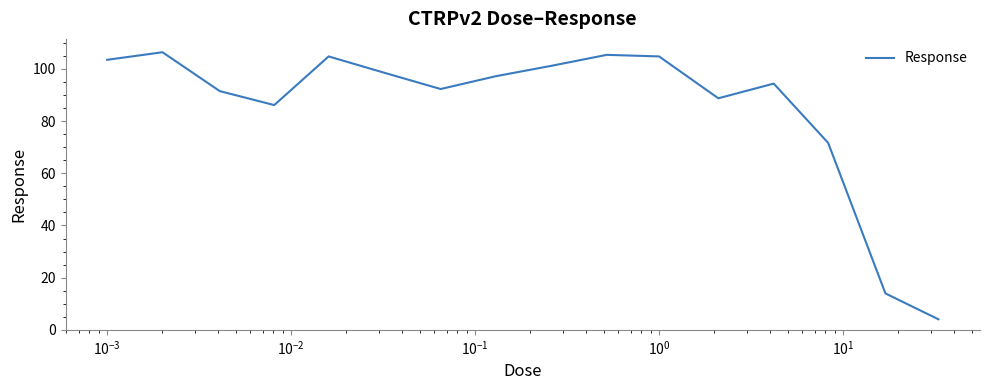

What is the minimum value shown in the chart?

4.0